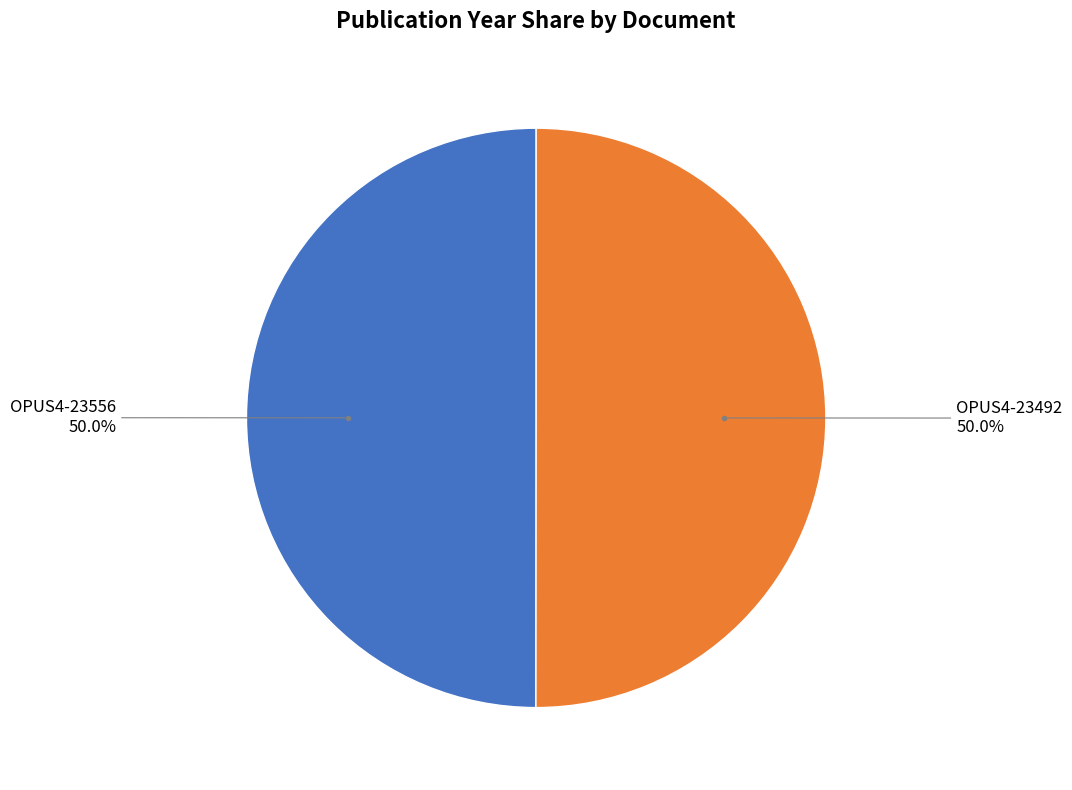

To the nearest percent, what is the combined percentage of OPUS4-23556 and OPUS4-23492?

100%